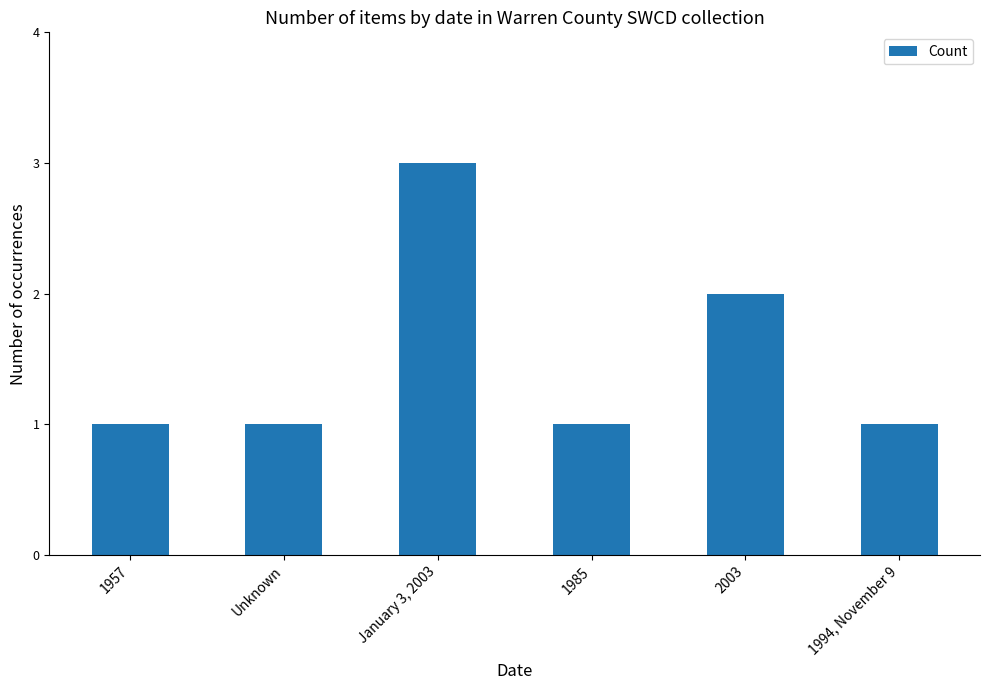

How many values are between 1 and 2?

5